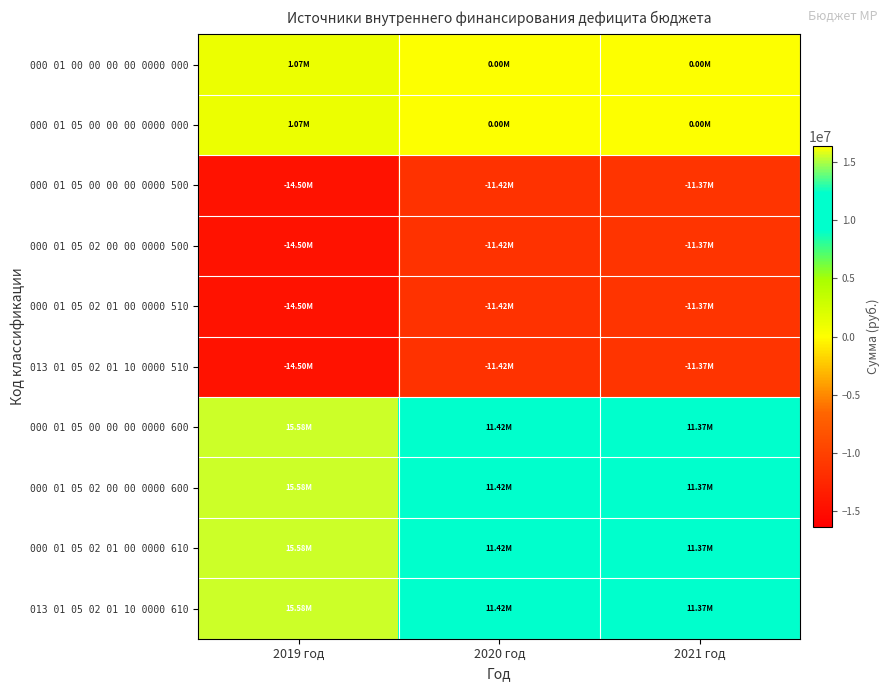

Reading left to right, what are all the values shown in this chart?

000 01 00 00 00 00 0000 000: 2019 год=1074467.6	2020 год=0.0	2021 год=0.0
000 01 05 00 00 00 0000 000: 2019 год=1074467.6	2020 год=0.0	2021 год=0.0
000 01 05 00 00 00 0000 500: 2019 год=-14502963.6	2020 год=-11421815.9	2021 год=-11367615.9
000 01 05 02 00 00 0000 500: 2019 год=-14502963.6	2020 год=-11421815.9	2021 год=-11367615.9
000 01 05 02 01 00 0000 510: 2019 год=-14502963.6	2020 год=-11421815.9	2021 год=-11367615.9
013 01 05 02 01 10 0000 510: 2019 год=-14502963.6	2020 год=-11421815.9	2021 год=-11367615.9
000 01 05 00 00 00 0000 600: 2019 год=15577431.3	2020 год=11421815.9	2021 год=11367615.9
000 01 05 02 00 00 0000 600: 2019 год=15577431.3	2020 год=11421815.9	2021 год=11367615.9
000 01 05 02 01 00 0000 610: 2019 год=15577431.3	2020 год=11421815.9	2021 год=11367615.9
013 01 05 02 01 10 0000 610: 2019 год=15577431.3	2020 год=11421815.9	2021 год=11367615.9